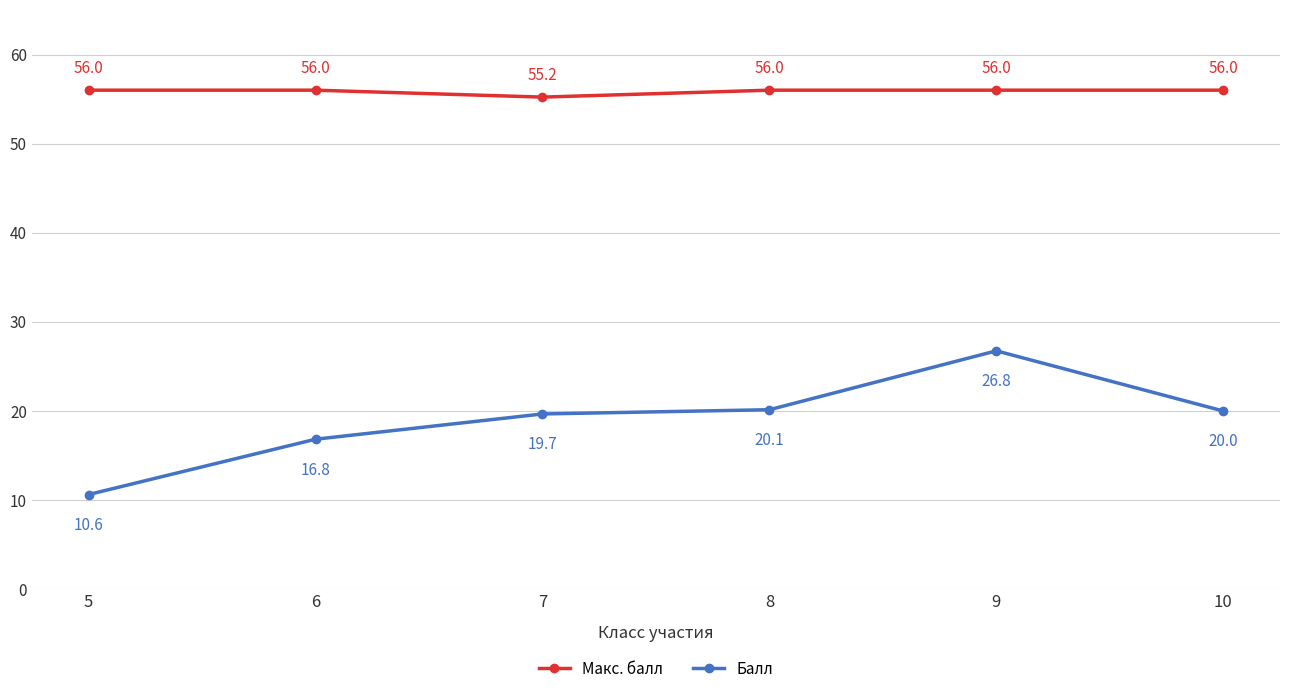

True or false: Макс. балл and Балл intersect in this chart.

False